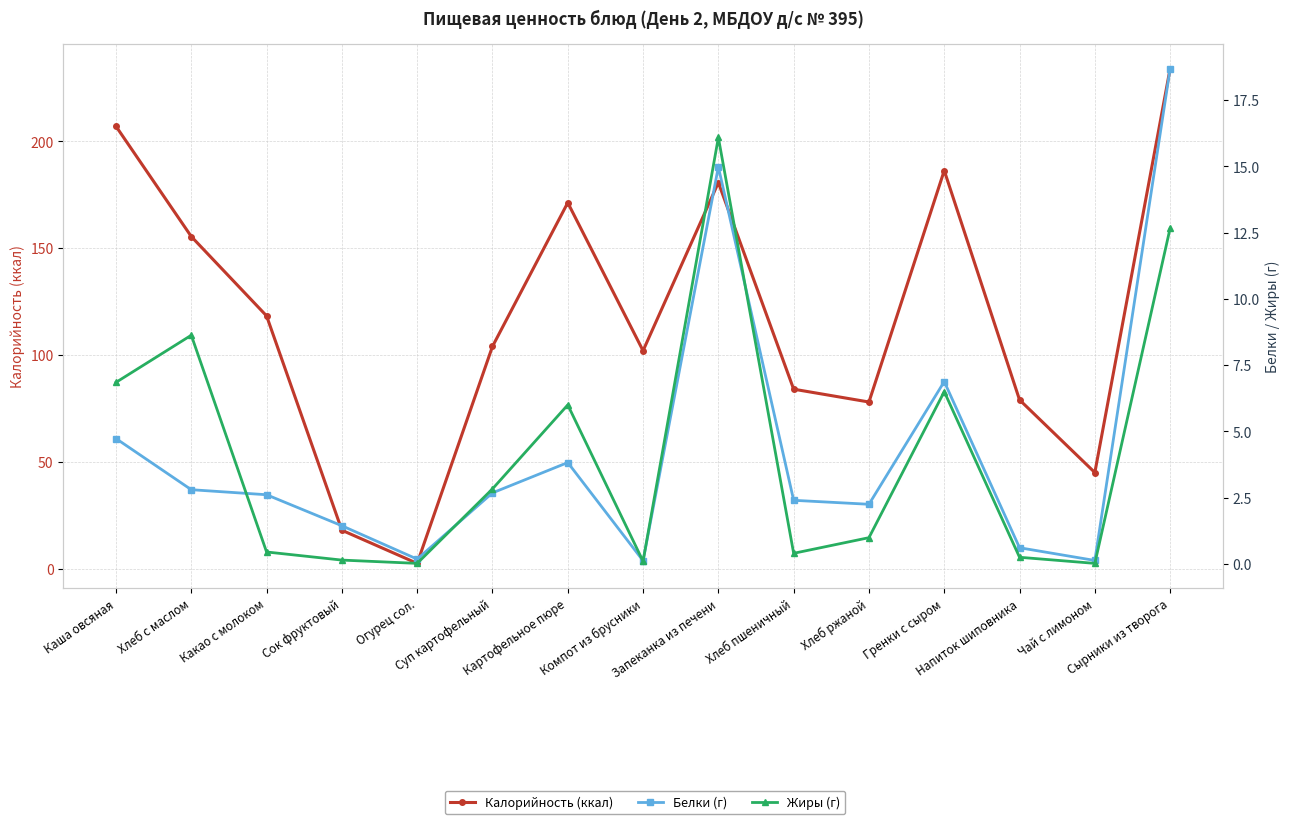

Rank the series by their maximum value, from lowest to highest.

Жиры (г), Белки (г), Калорийность (ккал)